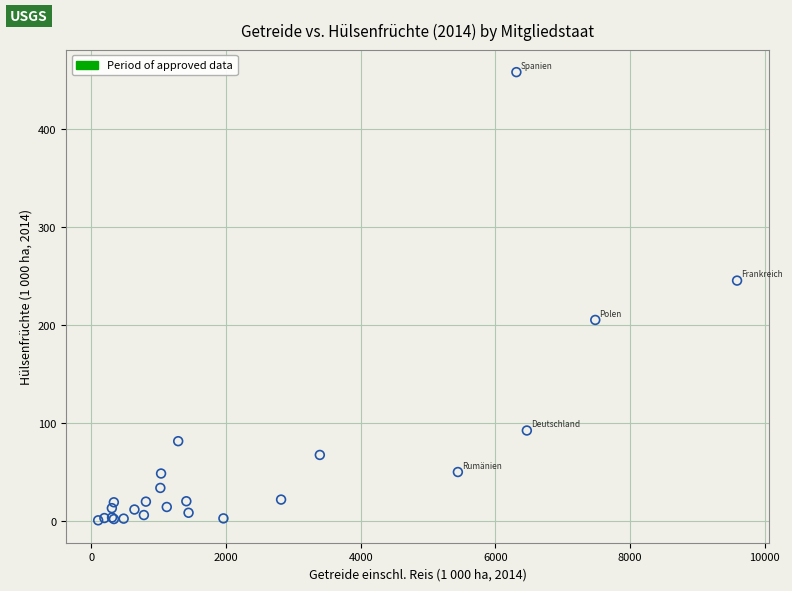

What Y value in the scatter plot is closest to 229?

245.5